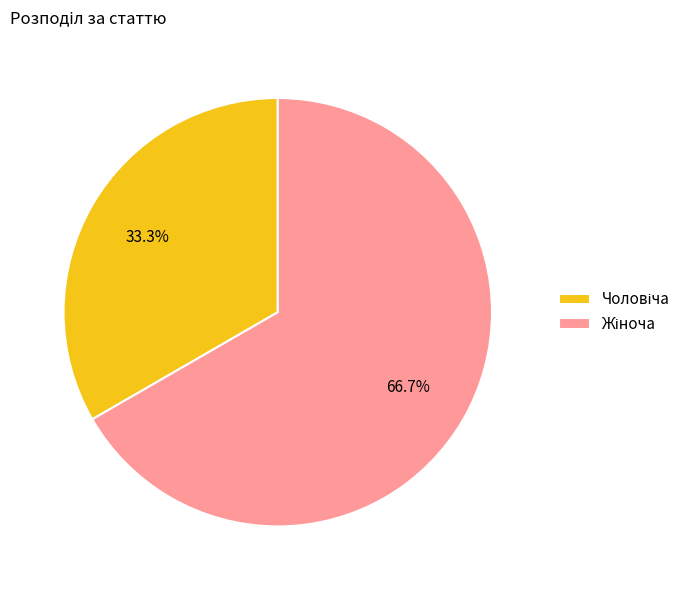

Is there a majority slice in this chart?

Yes